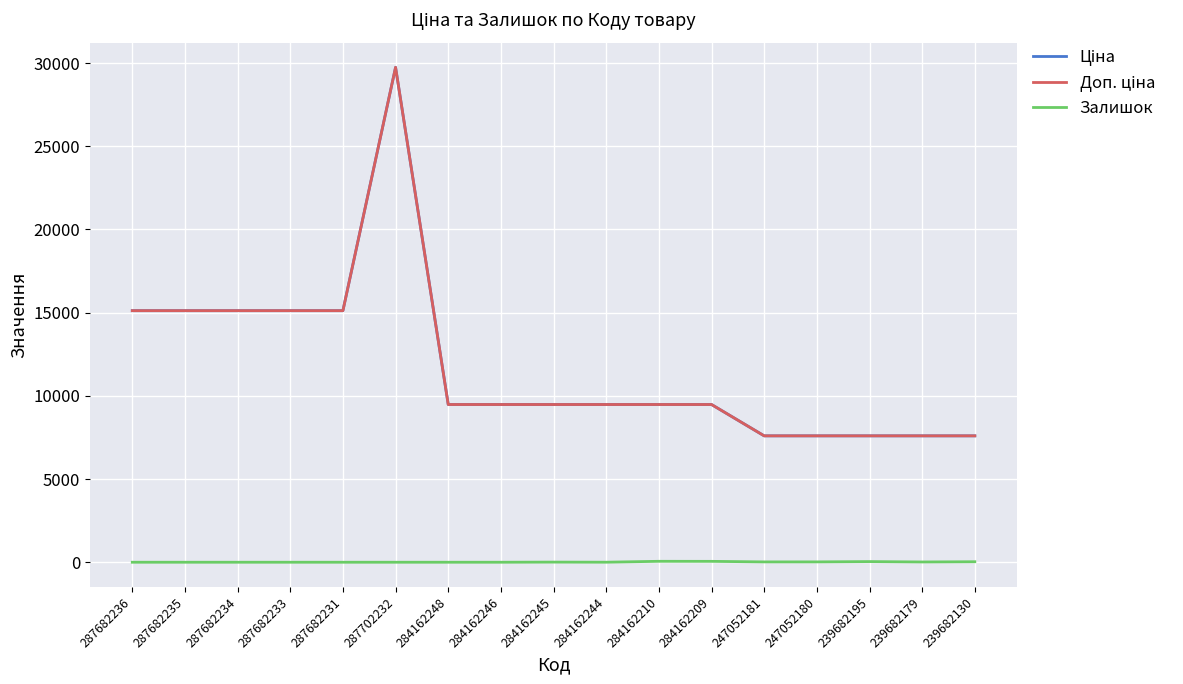

Where does the Залишок series first go above 2?

284162245